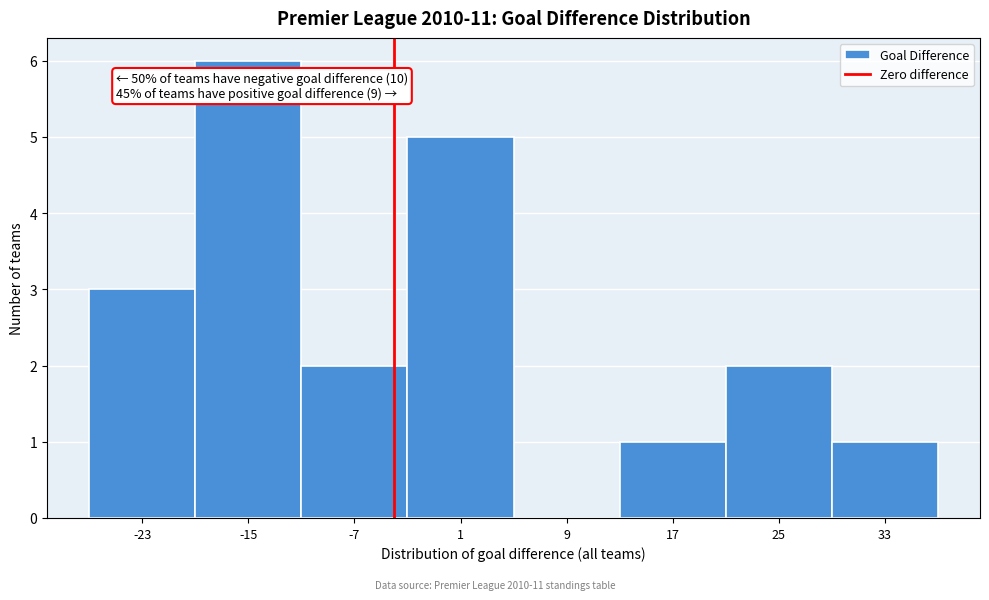

Reading left to right, transcribe all the data shown in this chart.

-23=3	-15=6	-7=2	1=5	9=0	17=1	25=2	33=1